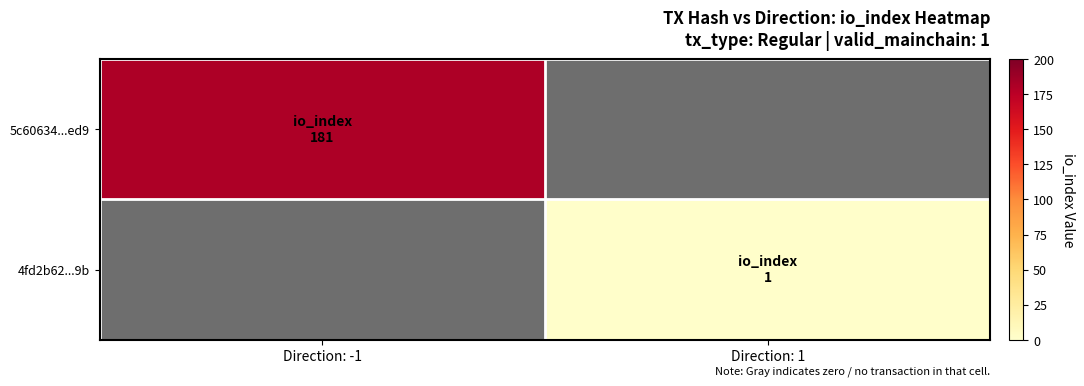

At which label is 5c60634...ed9 closest to 181?

Direction: -1